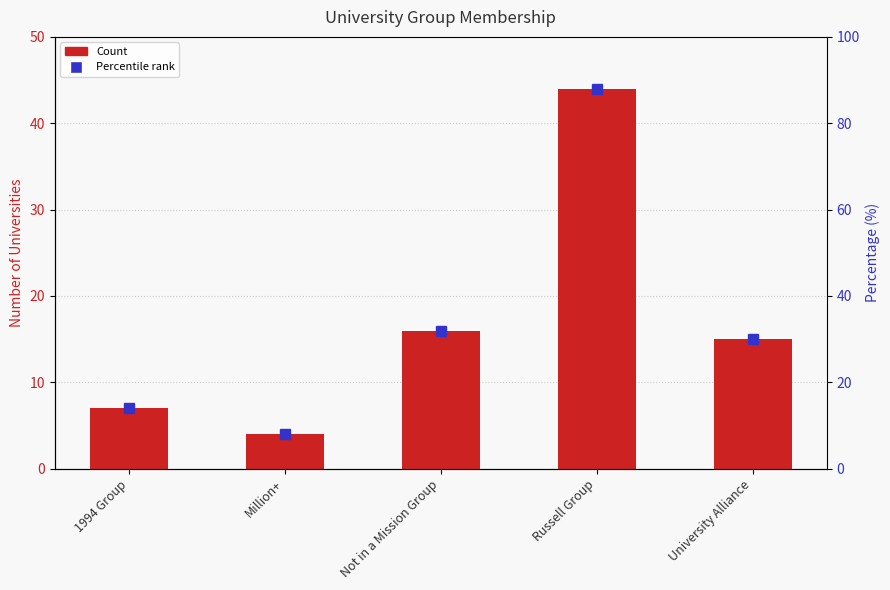

At which category does the chart reach its peak across all series?

Russell Group